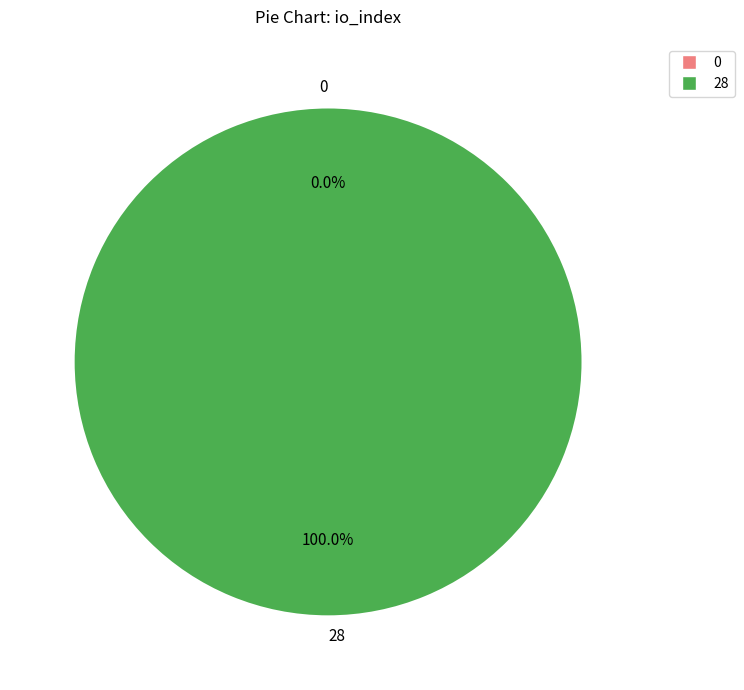

How much of the chart is everything except 0?

100.0%